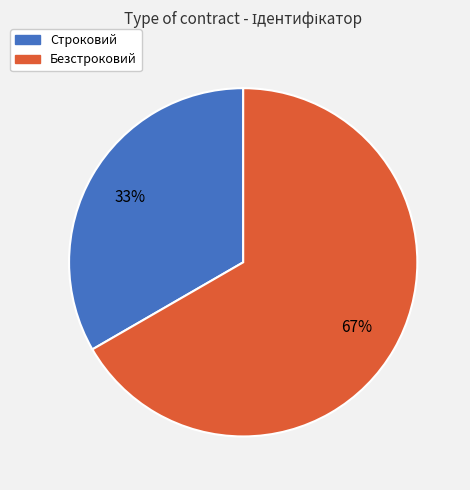

Which has a higher value, Строковий or Безстроковий?

Безстроковий